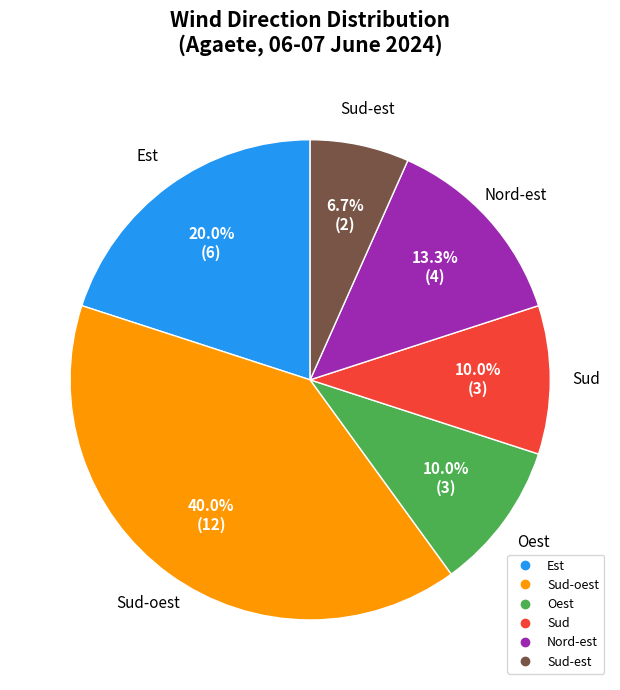

Does any single category account for the majority?

No